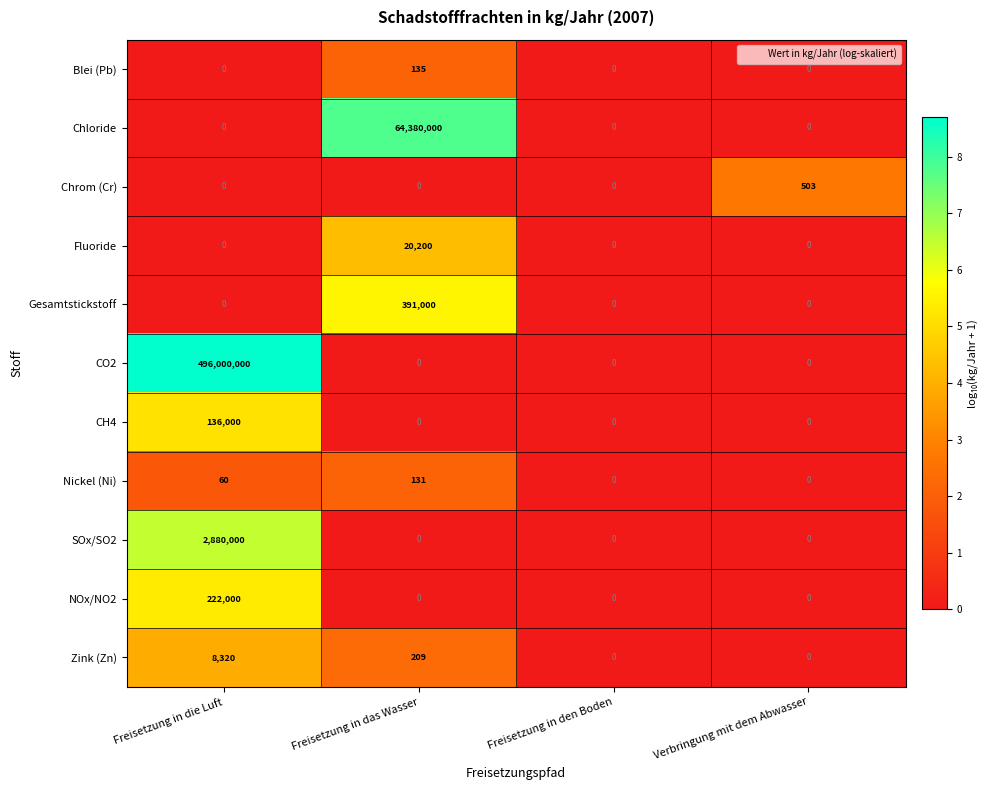

Rank the series by their maximum value, from lowest to highest.

Nickel (Ni), Blei (Pb), Chrom (Cr), Zink (Zn), Fluoride, CH4, NOx/NO2, Gesamtstickstoff, SOx/SO2, Chloride, CO2